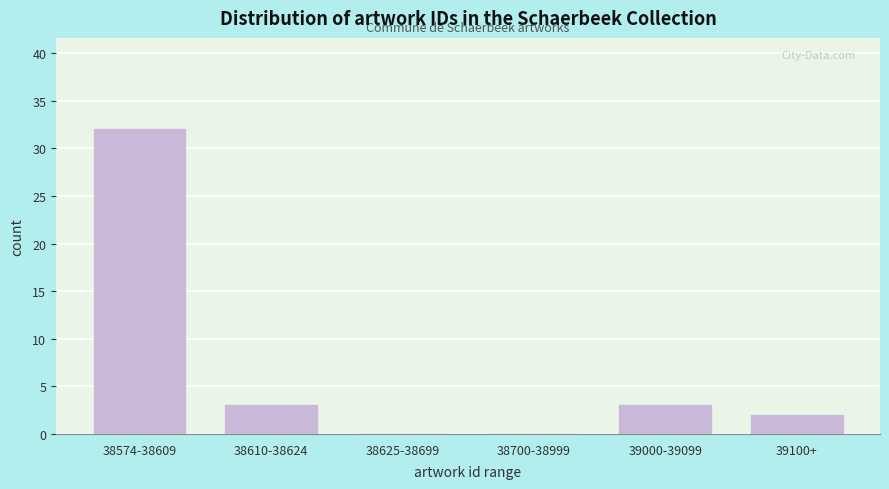

Reading left to right, transcribe all the data shown in this chart.

38574-38609=32	38610-38624=3	38625-38699=0	38700-38999=0	39000-39099=3	39100+=2